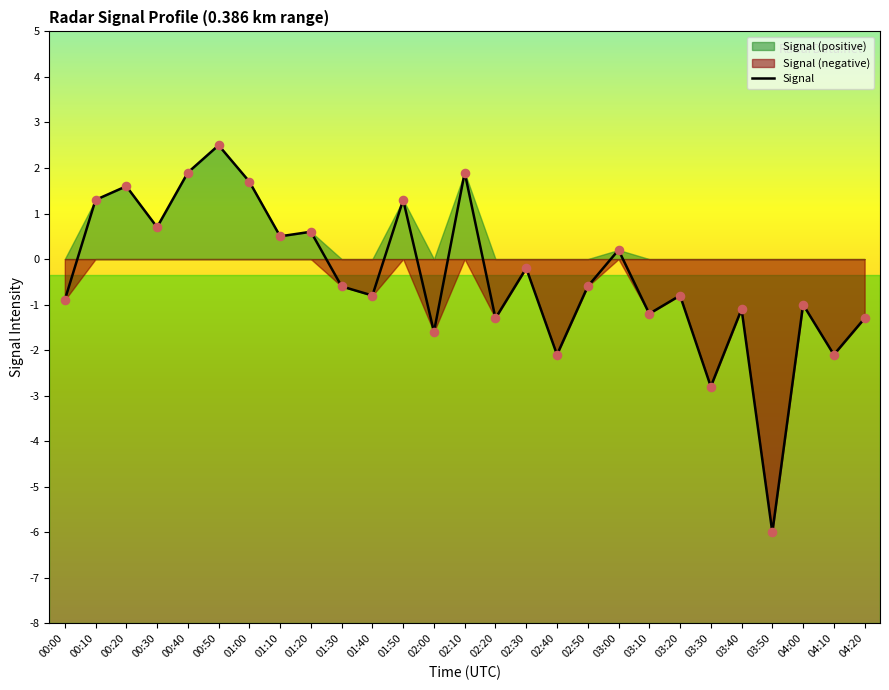

What is the change in value from 00:50 to 03:10?

-3.7